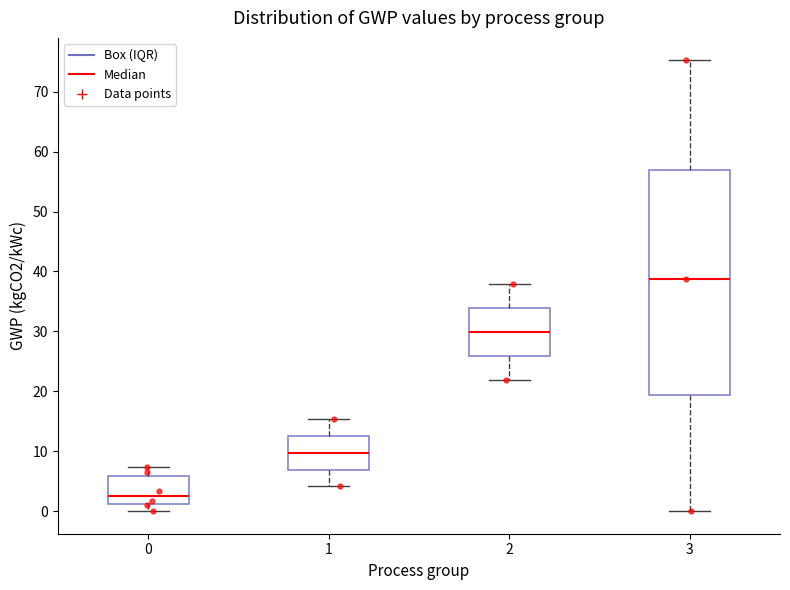

Which box has the highest median line?

3